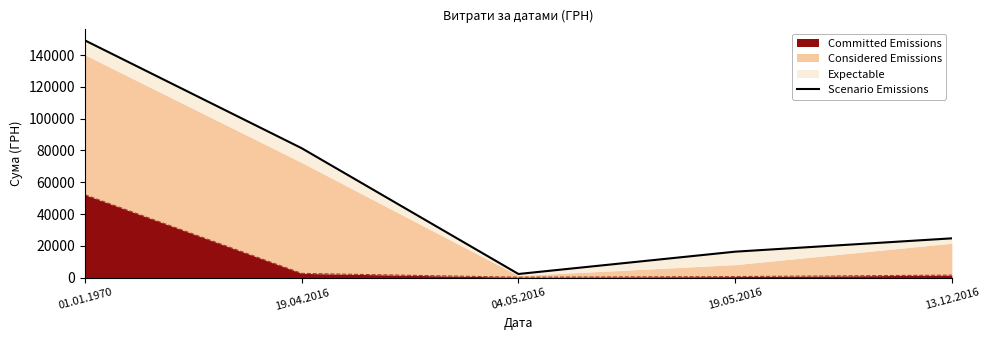

The chart shows a value of 129206.3 at 19.04.2016. True or false?

False